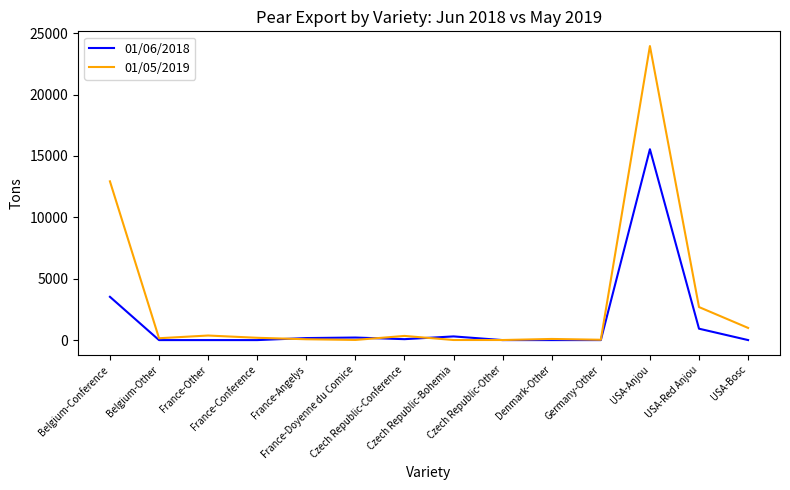

What are all the series names shown in the legend?

01/06/2018, 01/05/2019